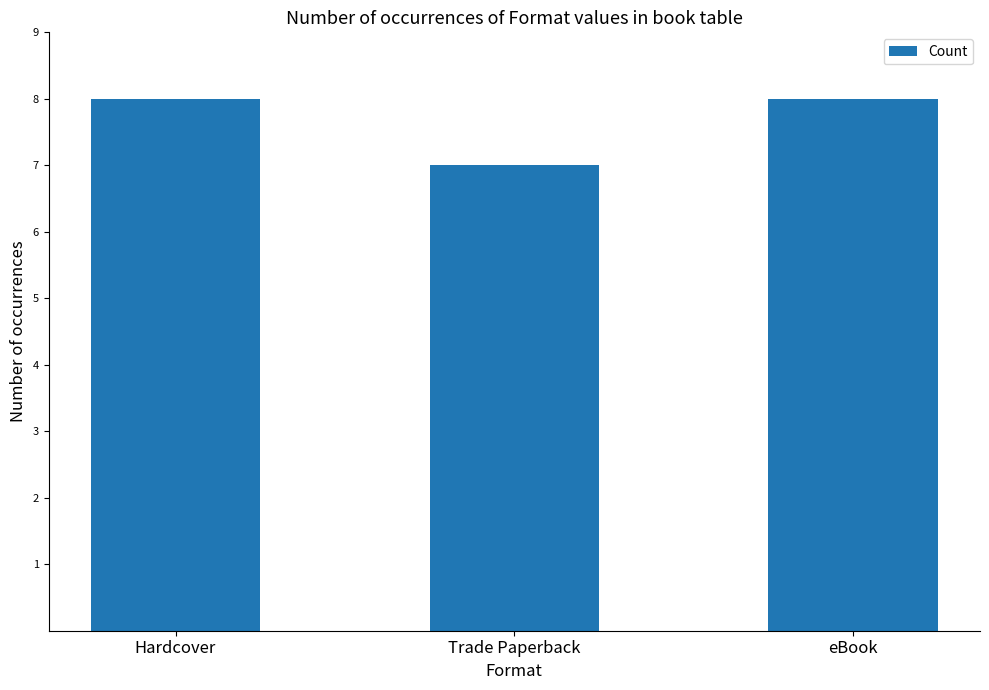

What is the change in value from Hardcover to Trade Paperback?

-1